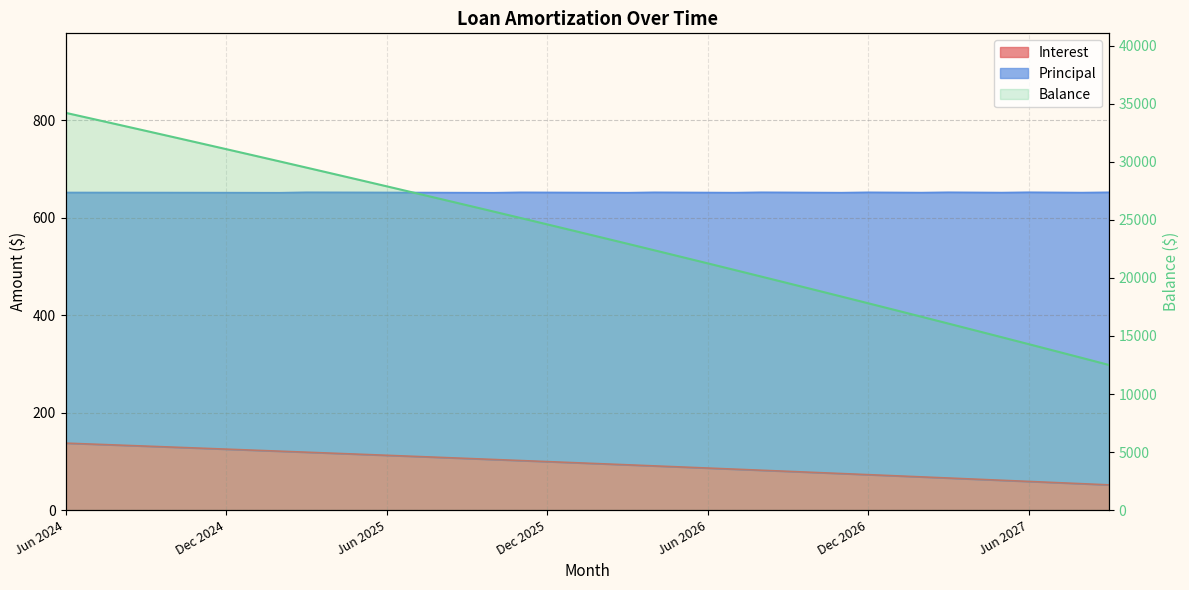

True or false: Interest and Principal intersect in this chart.

False